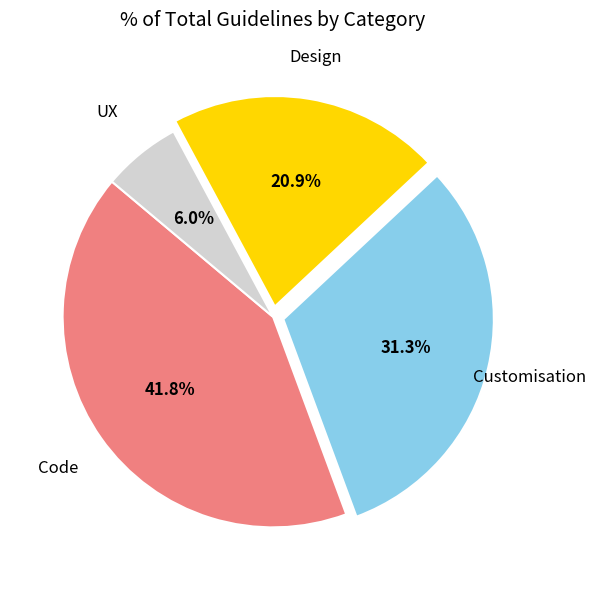

Which category has the smallest portion of the pie?

UX